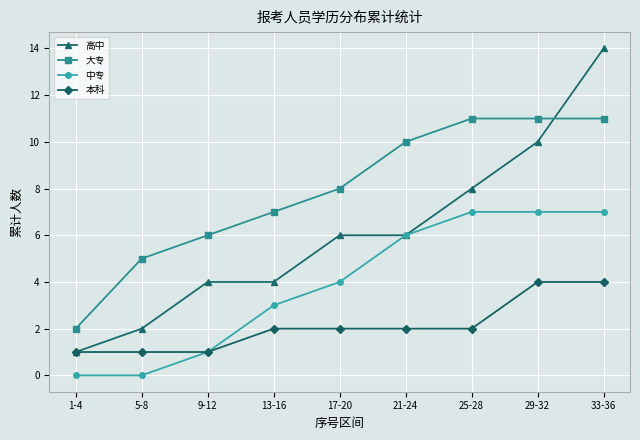

What is the spread (max minus min) of values at 9-12?

5